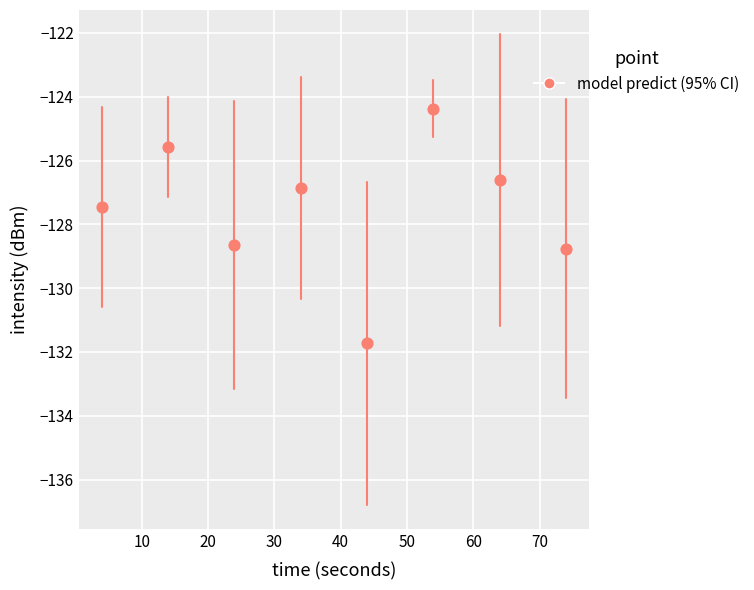

What is the average Y value?

-127.5